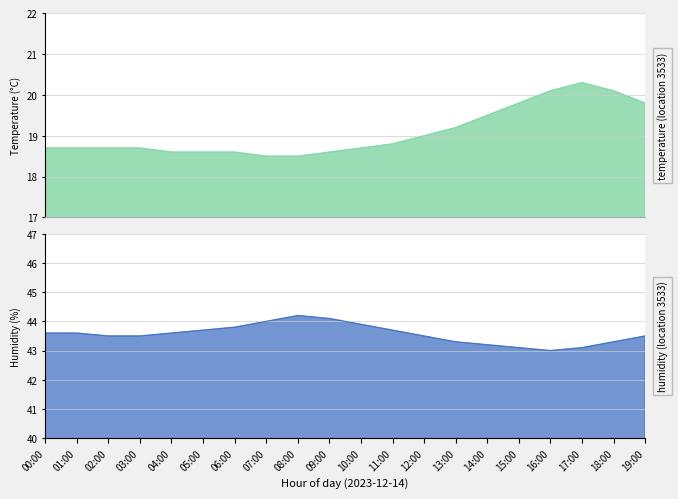

Rank the series by their average value, from highest to lowest.

humidity, temperature